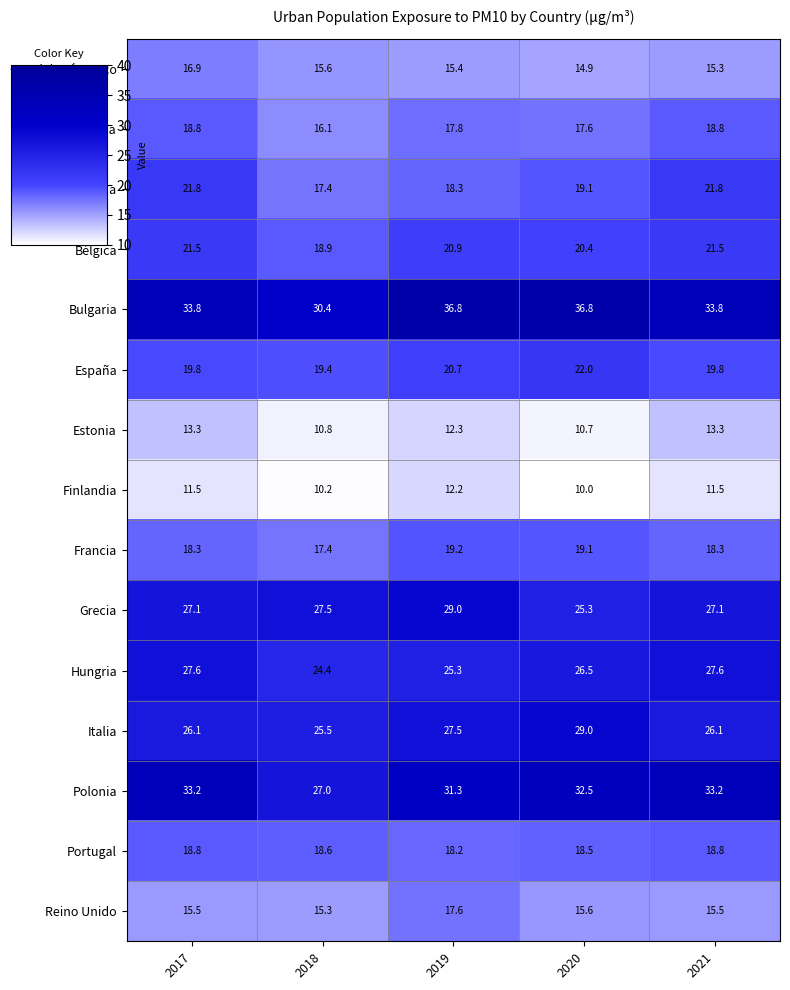

How many series are shown in this chart?

15